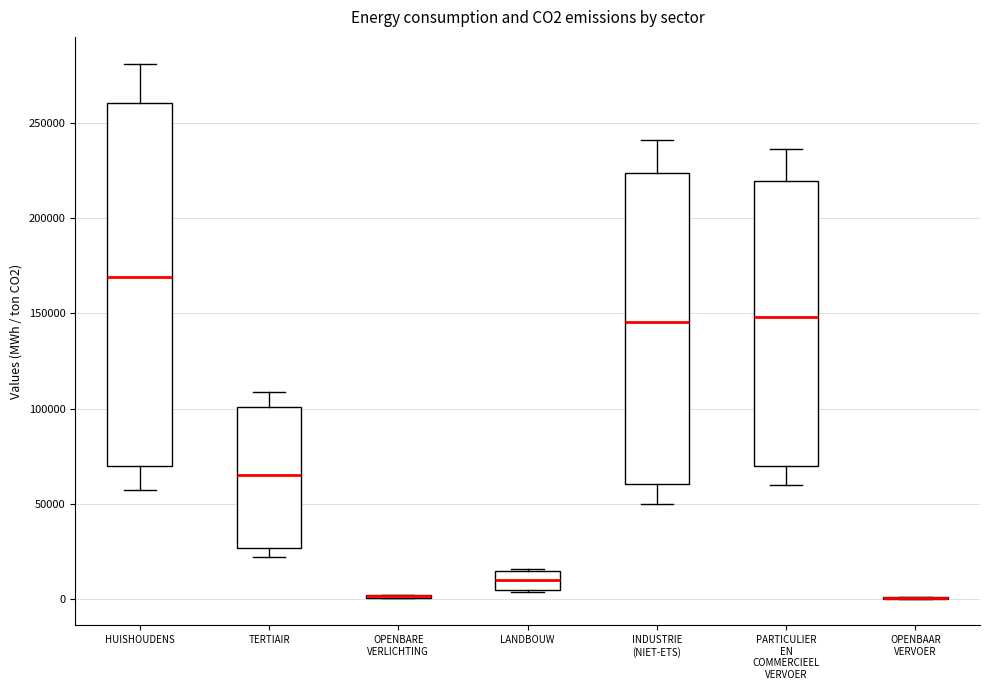

Comparing the boxes themselves (not the whiskers), which one is the tallest?

HUISHOUDENS